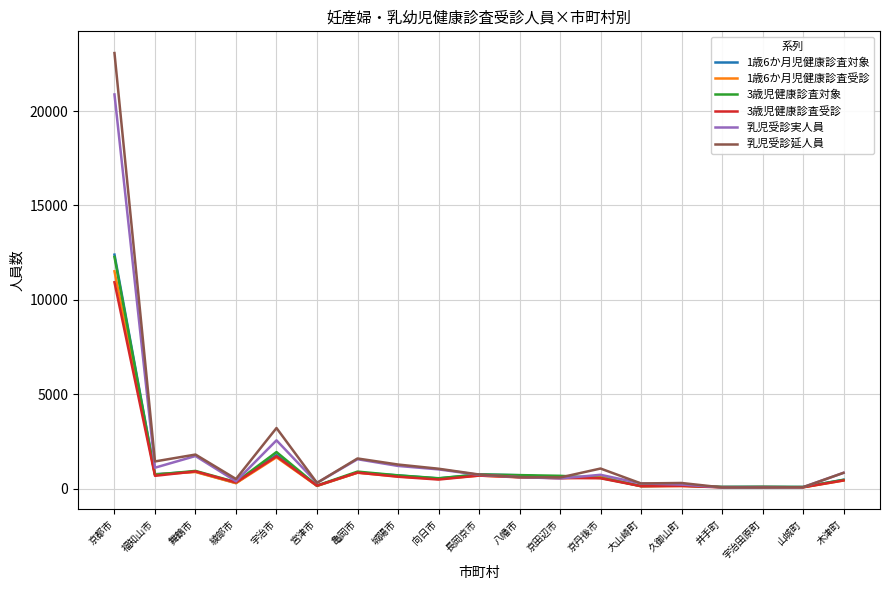

At which category is the sum across all series the highest?

京都市